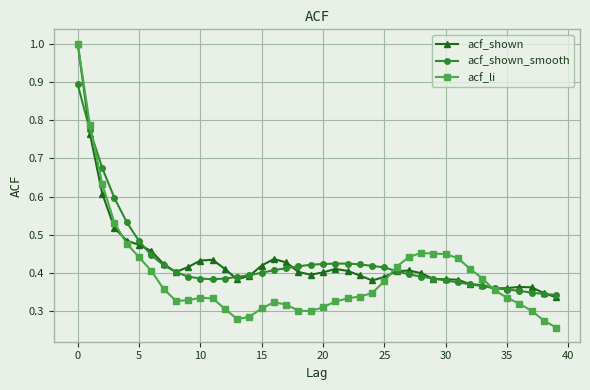

Does the chart have visible grid lines?

Yes